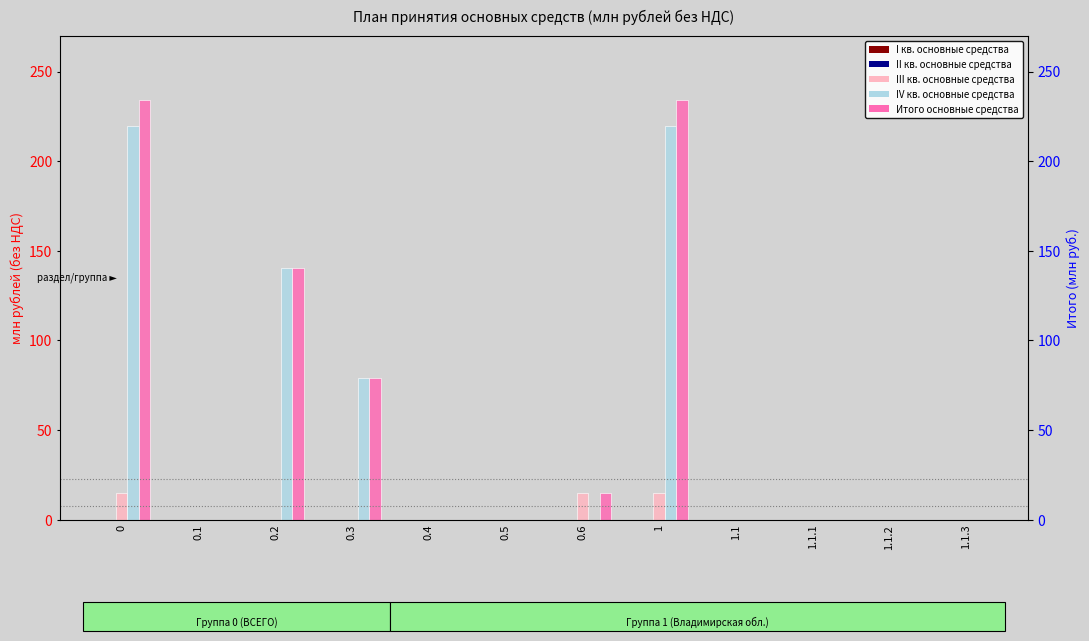

True or false: IV кв. основные средства has a value of -125.5 at 1.1.2.

False